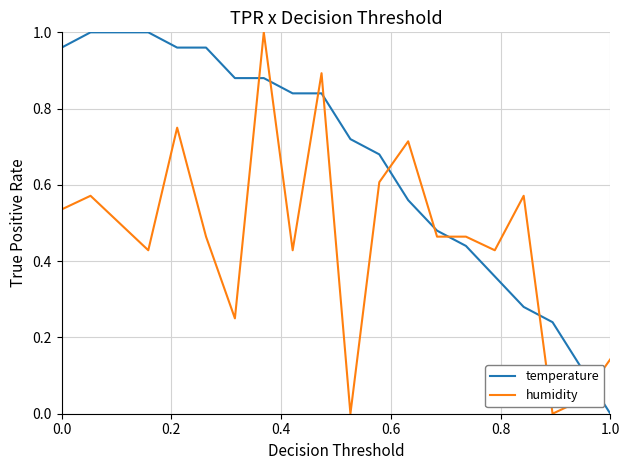

Which series has the largest total across all categories?

temperature